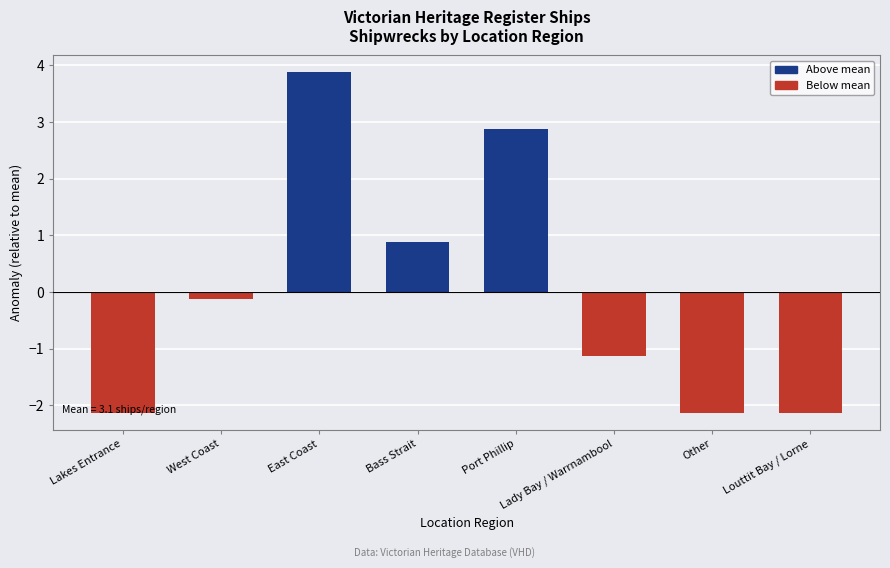

How many values exceed 0?

3